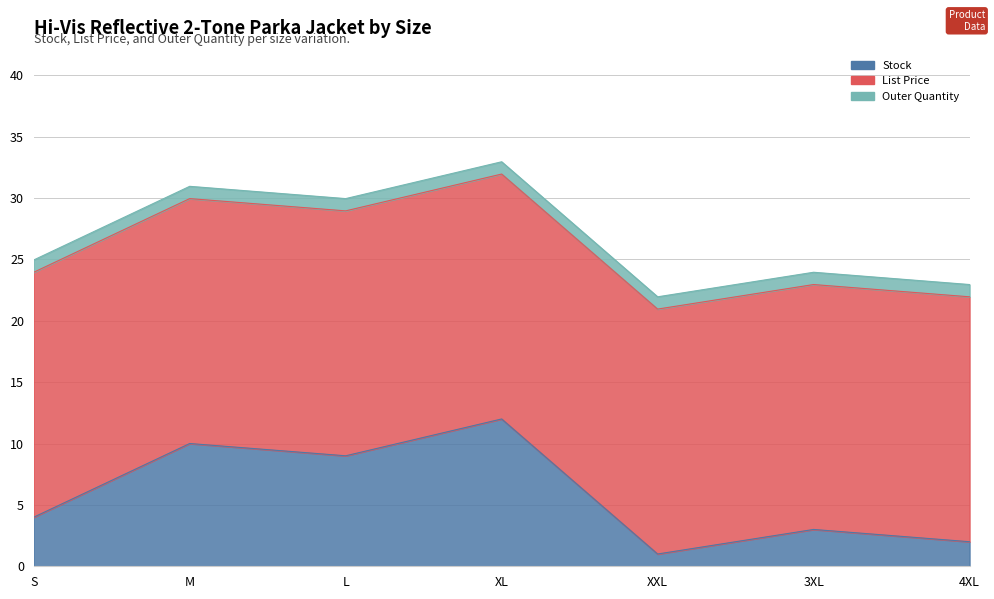

What position from the left is L?

3